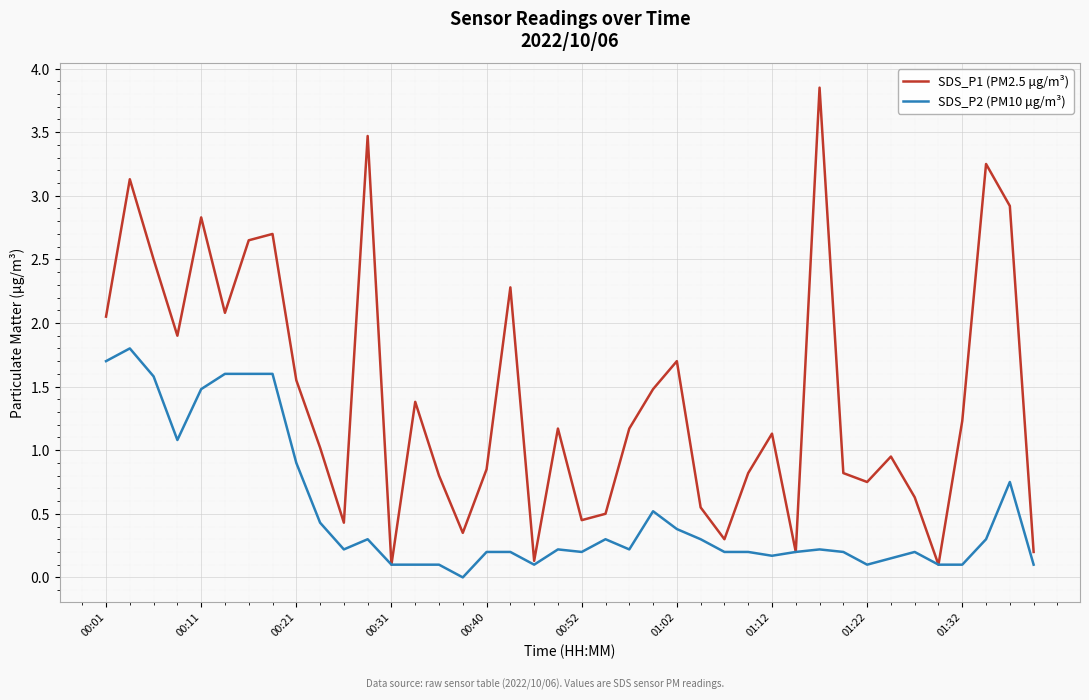

Which series has the widest spread of values?

SDS_P1 (PM2.5 μg/m³)